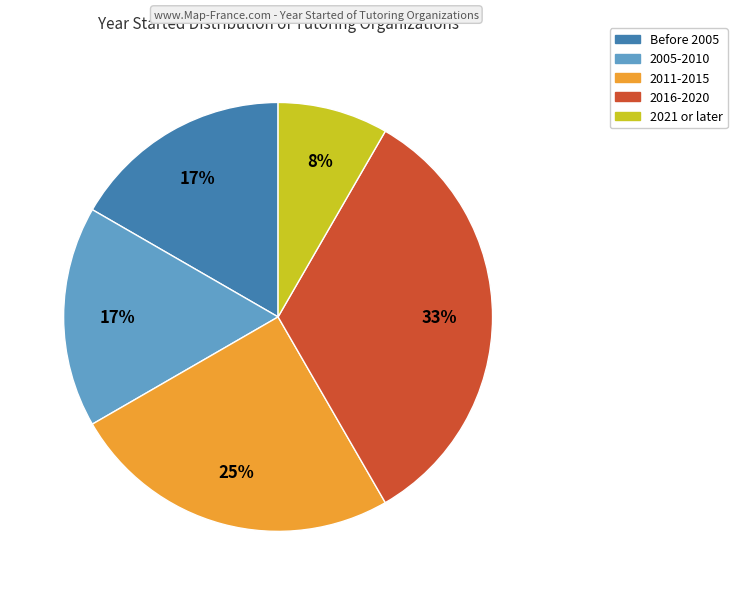

To the nearest percent, what is the average slice percentage?

20%